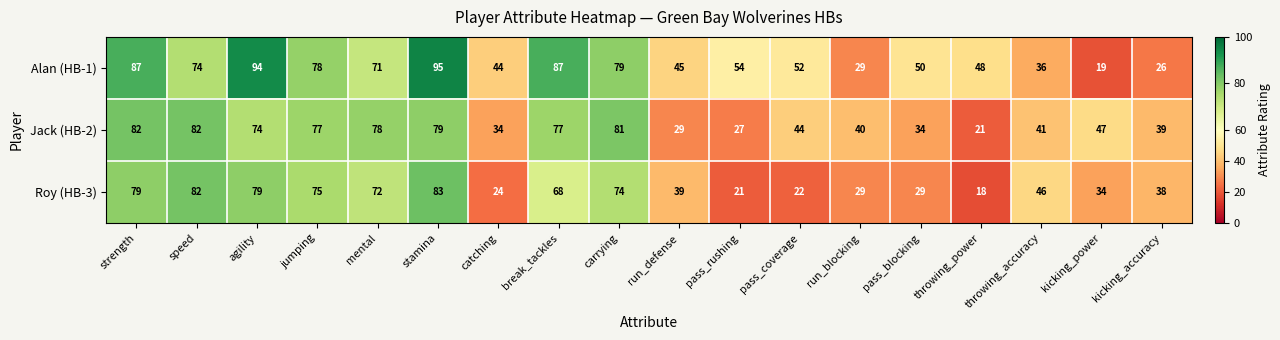

Which series has the largest range (max minus min)?

Alan (HB-1)